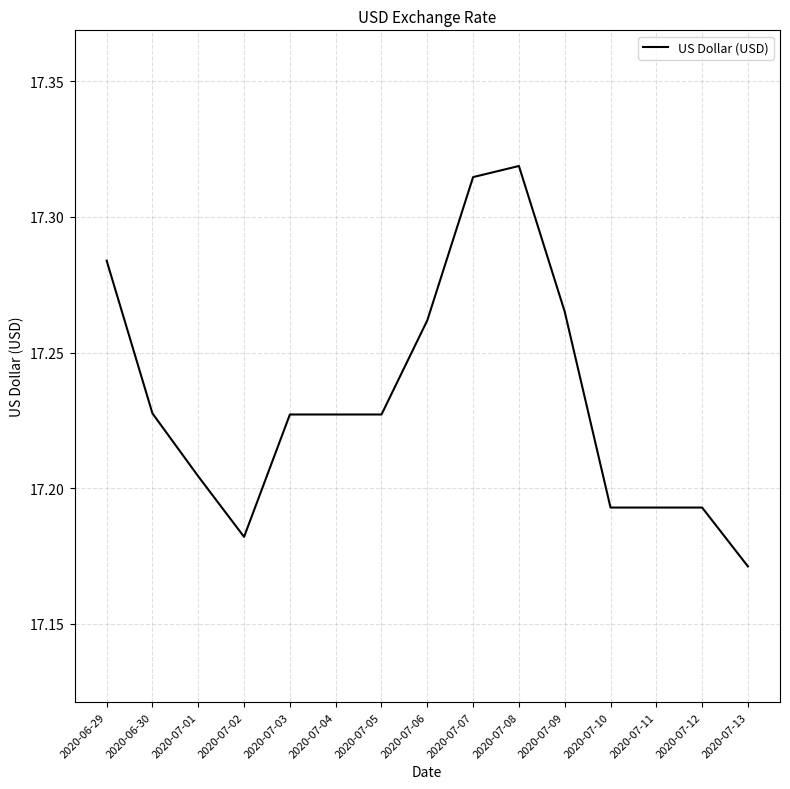

What position from the left is 2020-07-13?

15